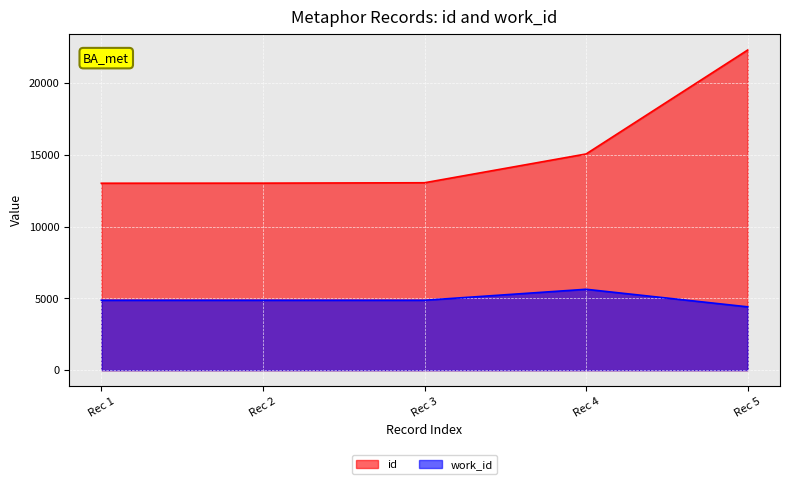

Count the number of data series in this chart.

2